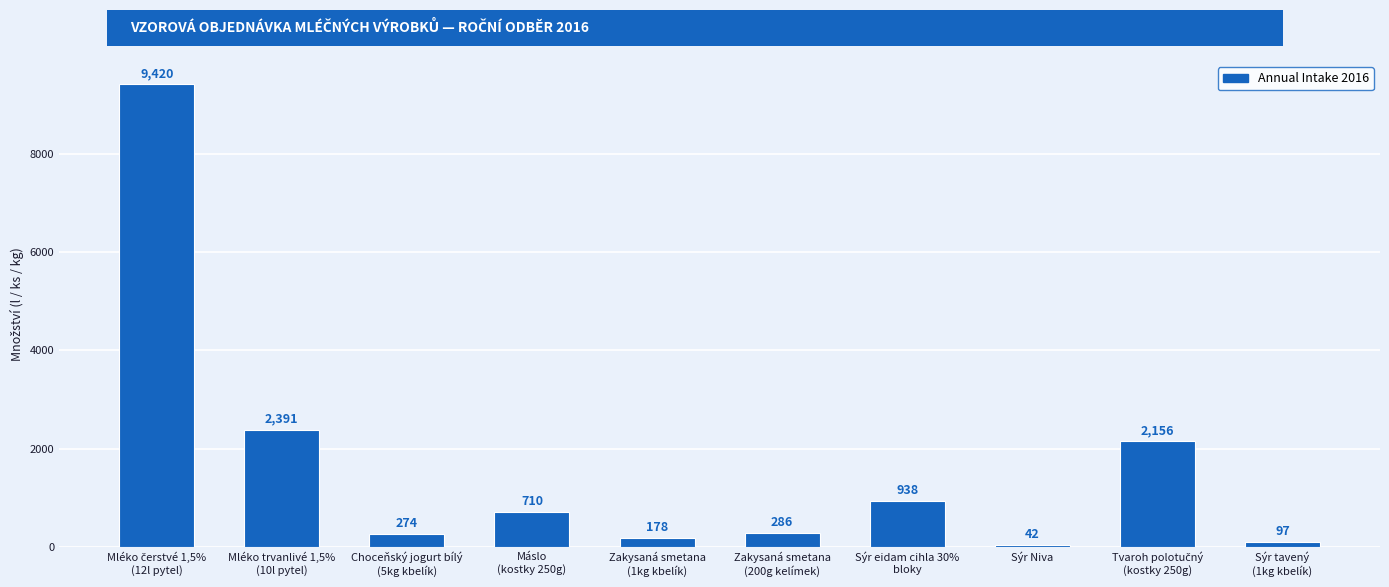

What is the greatest value displayed?

9420.0